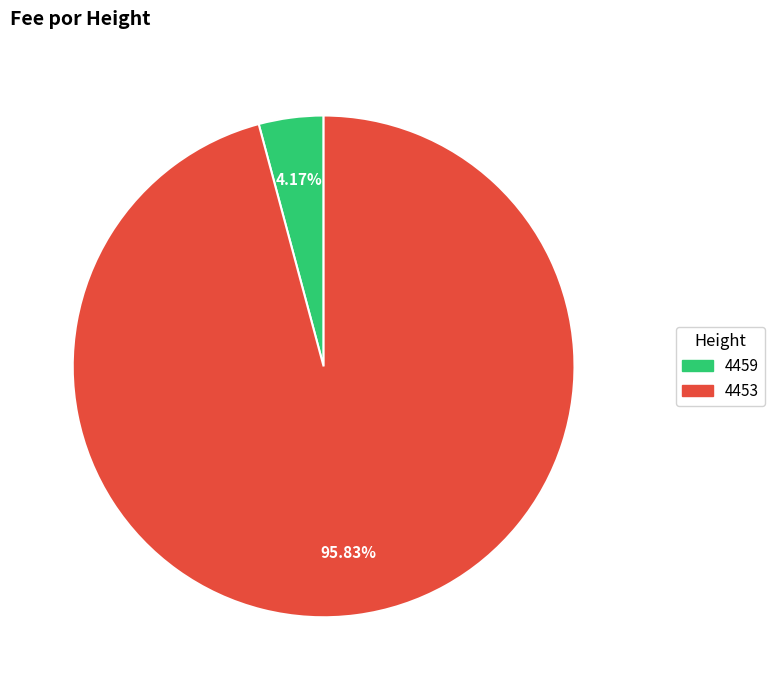

Is there a majority slice in this chart?

Yes